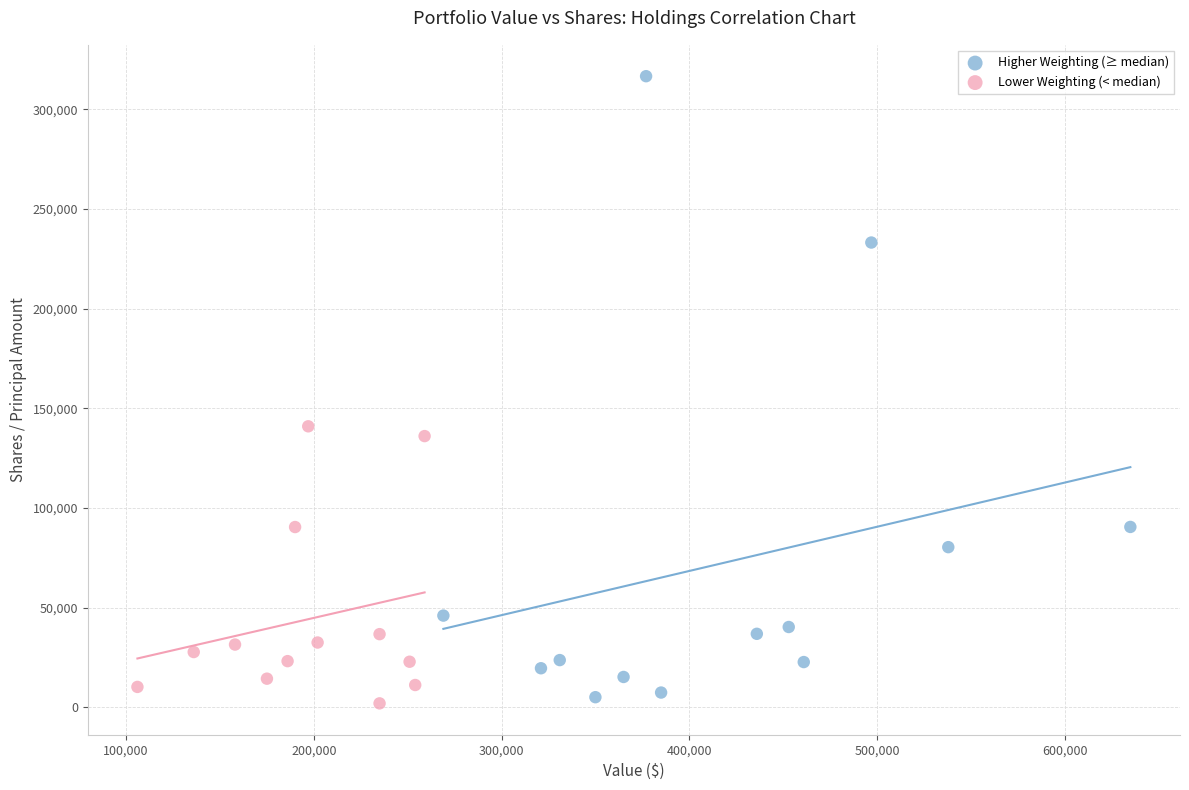

Which series contains the highest Y value?

Higher Weighting (≥ median)